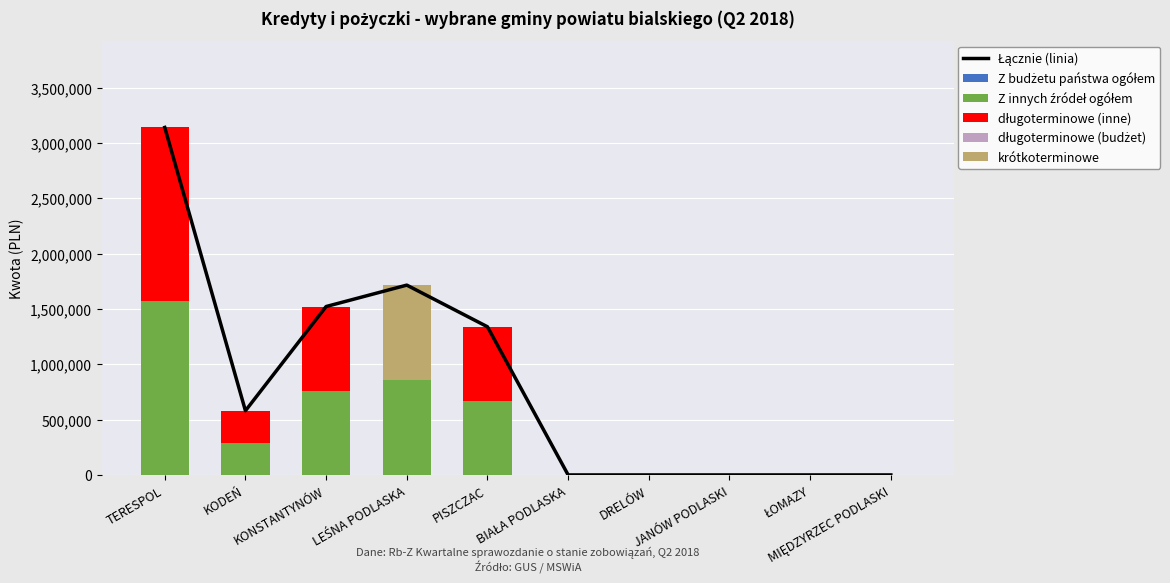

At which category is the sum across all series the highest?

TERESPOL